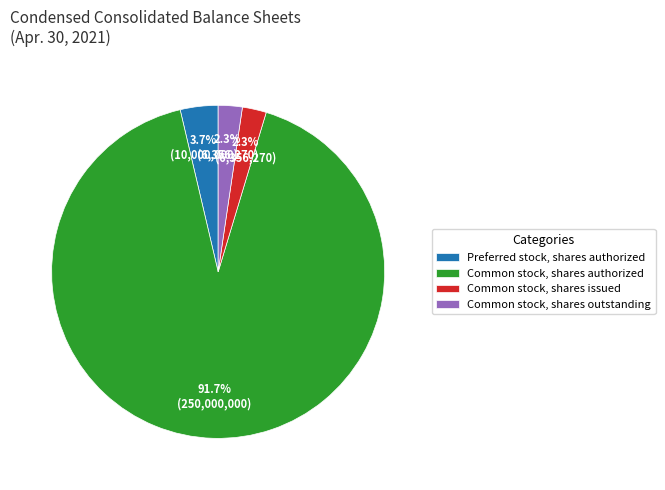

To the nearest percent, what is the combined percentage of Common stock, shares authorized and Preferred stock, shares authorized?

95%